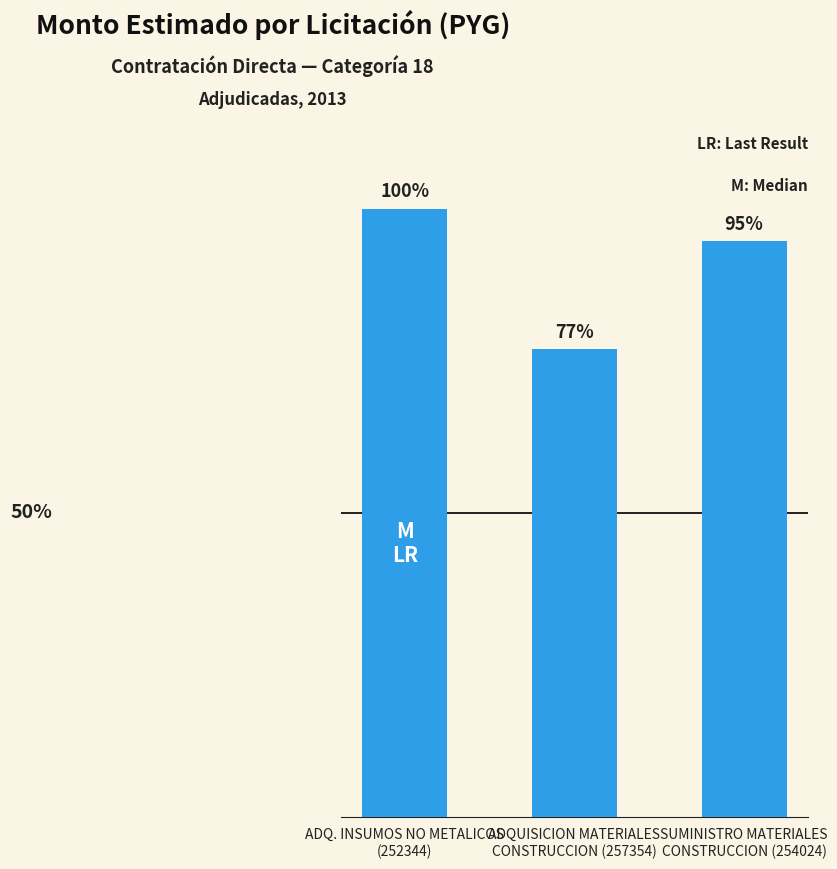

Does the chart contain any negative values?

No